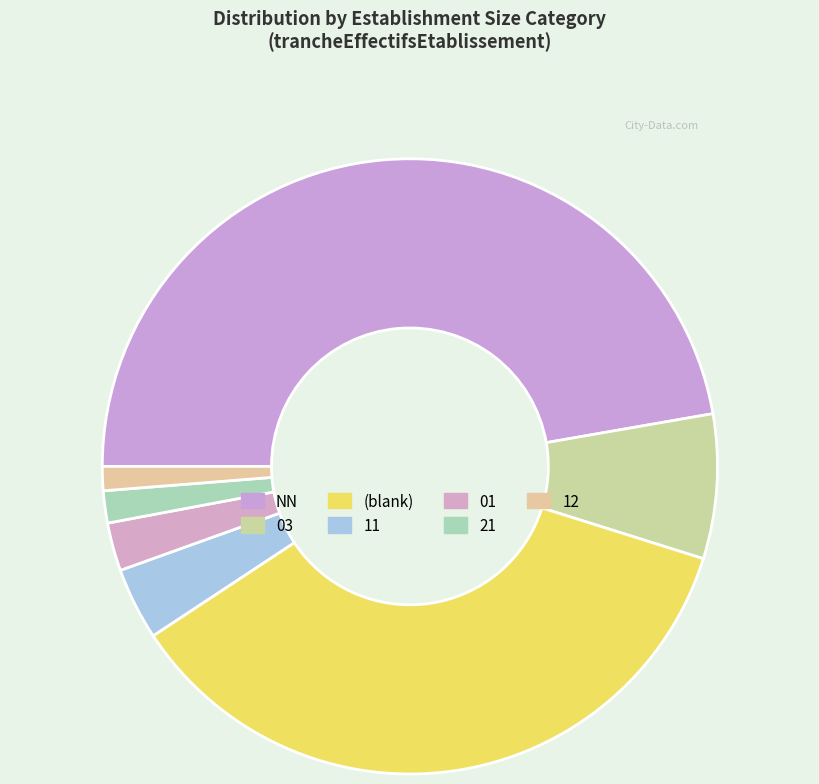

Does any single category account for the majority?

No